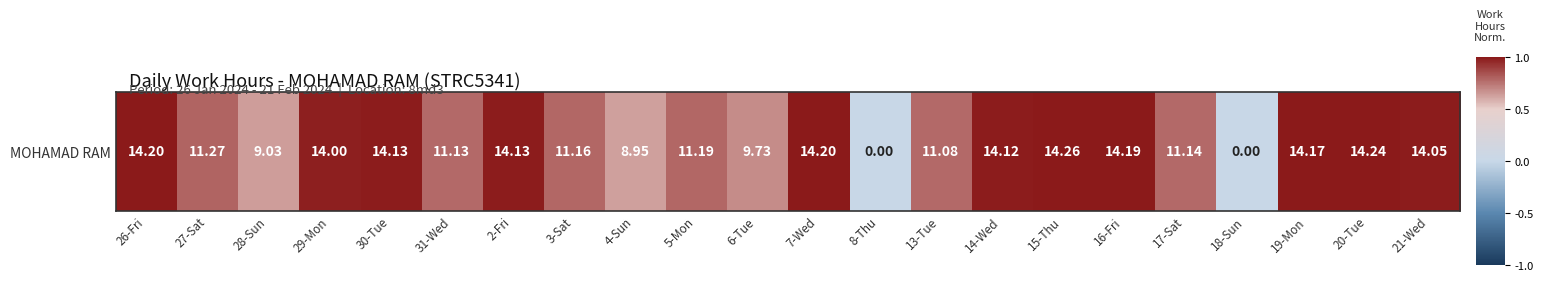

What is the approximate value at 6-Tue?

0.7